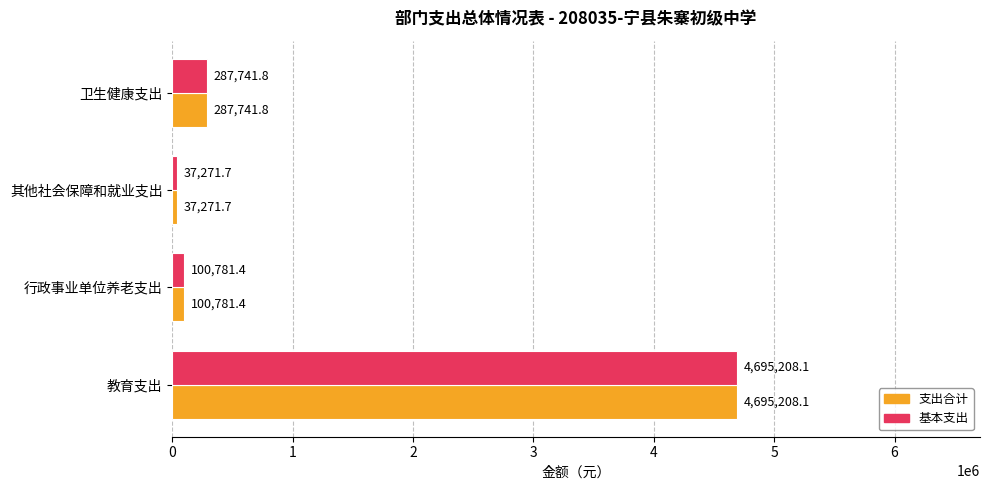

True or false: 支出合计 has a value of 37271.7 at 其他社会保障和就业支出.

True